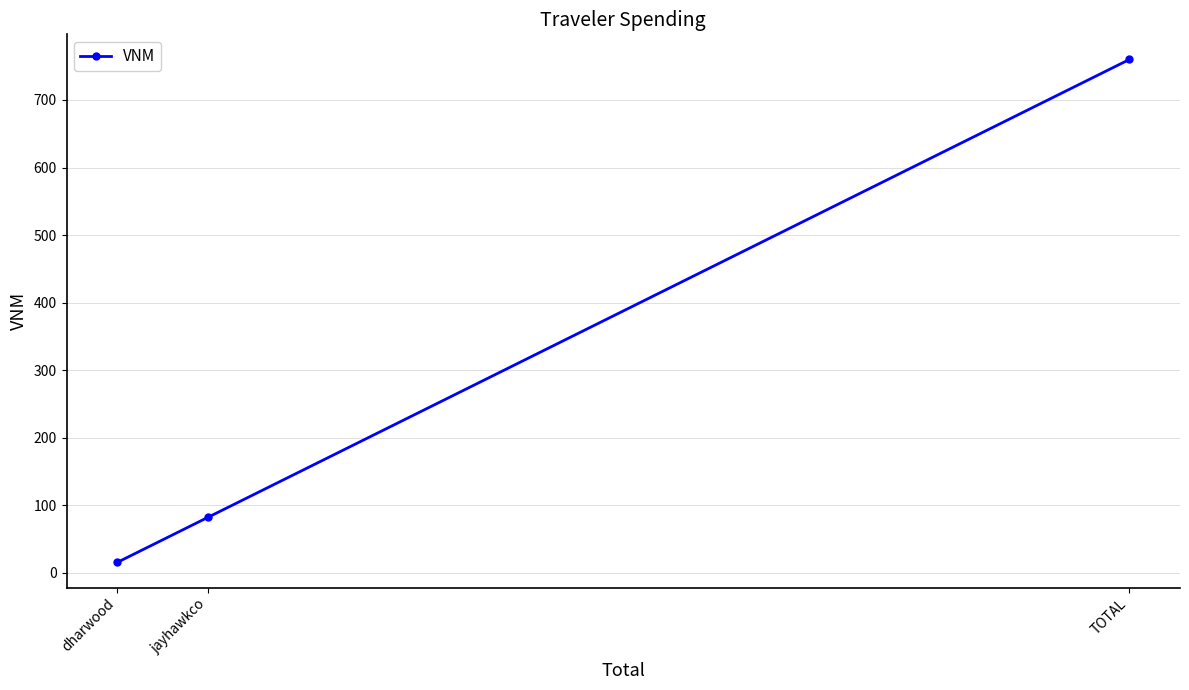

Reading left to right, what are all the values shown in this chart?

15.5	82.4	759.9